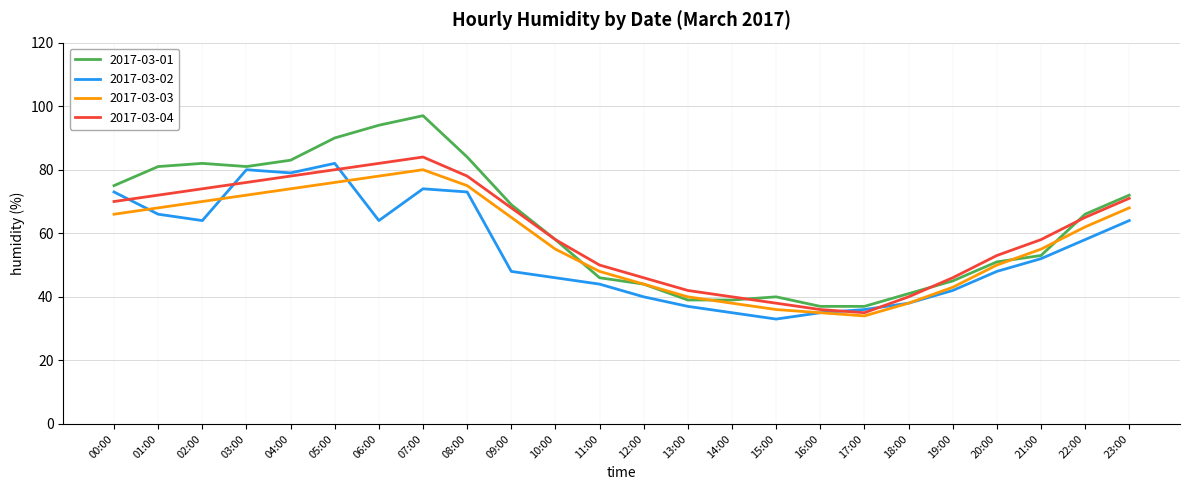

Where is 2017-03-01 nearest to the value 67?

22:00